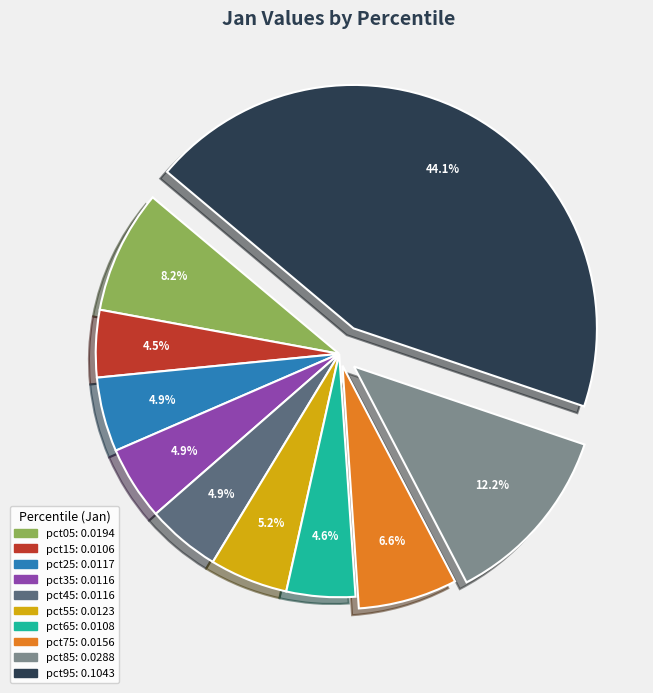

What is the largest slice in the pie chart?

pct95